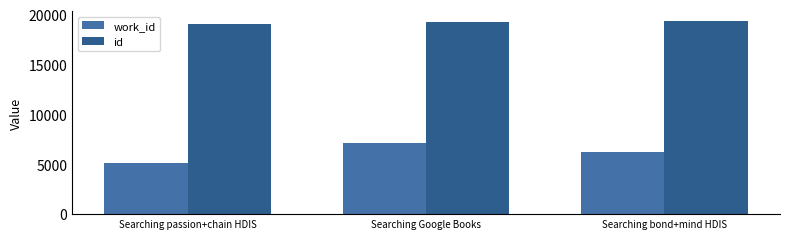

The value of work_id at Searching bond+mind HDIS is 6224. True or false?

True